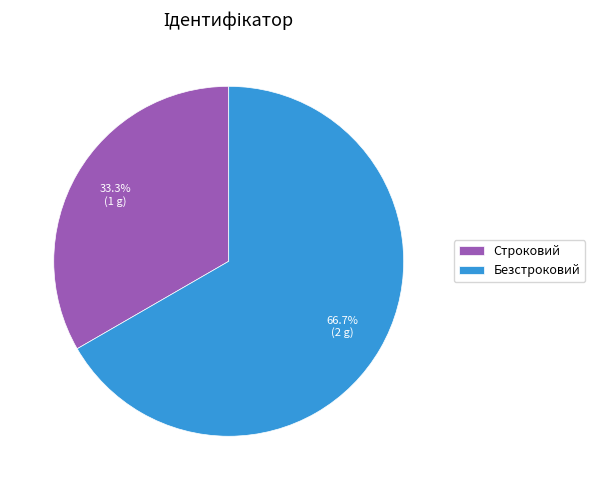

What is the majority slice?

Безстроковий